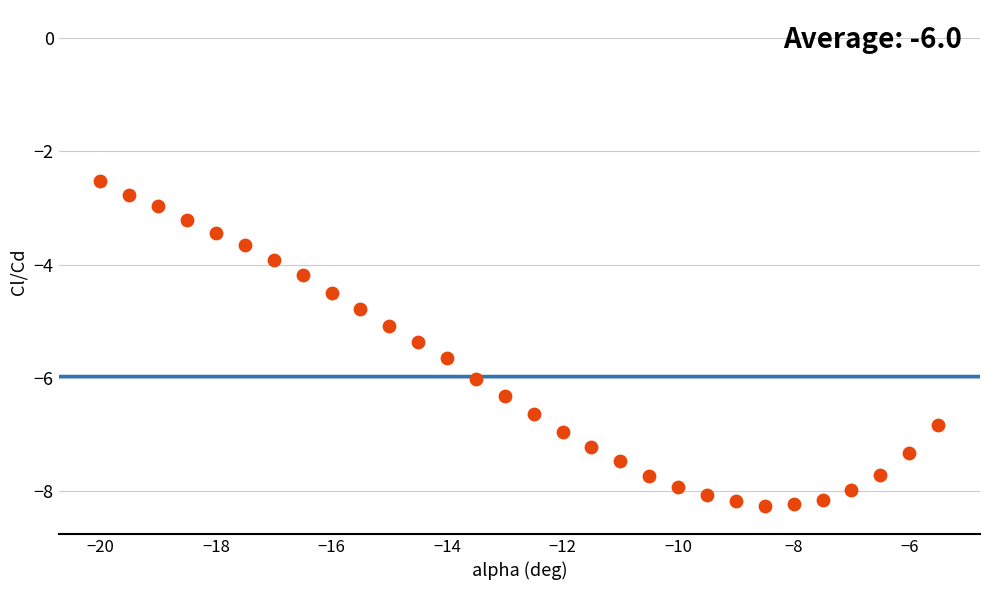

What is the range of Y values (max minus min)?

5.7